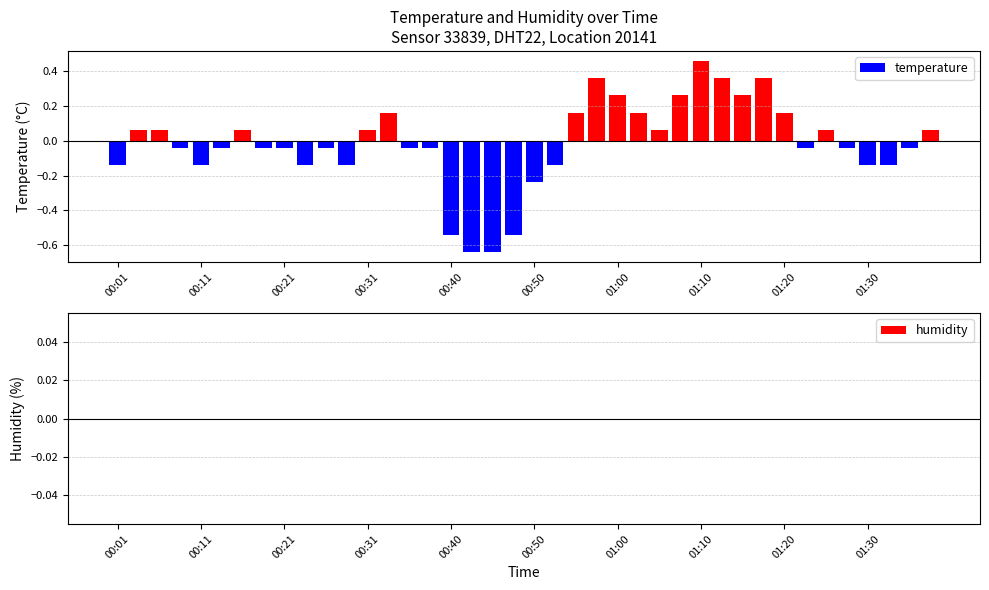

What is the difference between the maximum and second lowest values?

1.1